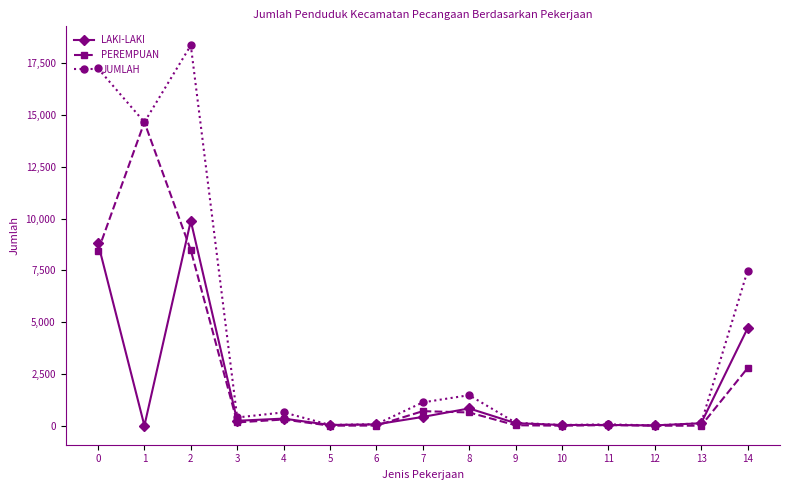

Which series has the largest range (max minus min)?

JUMLAH